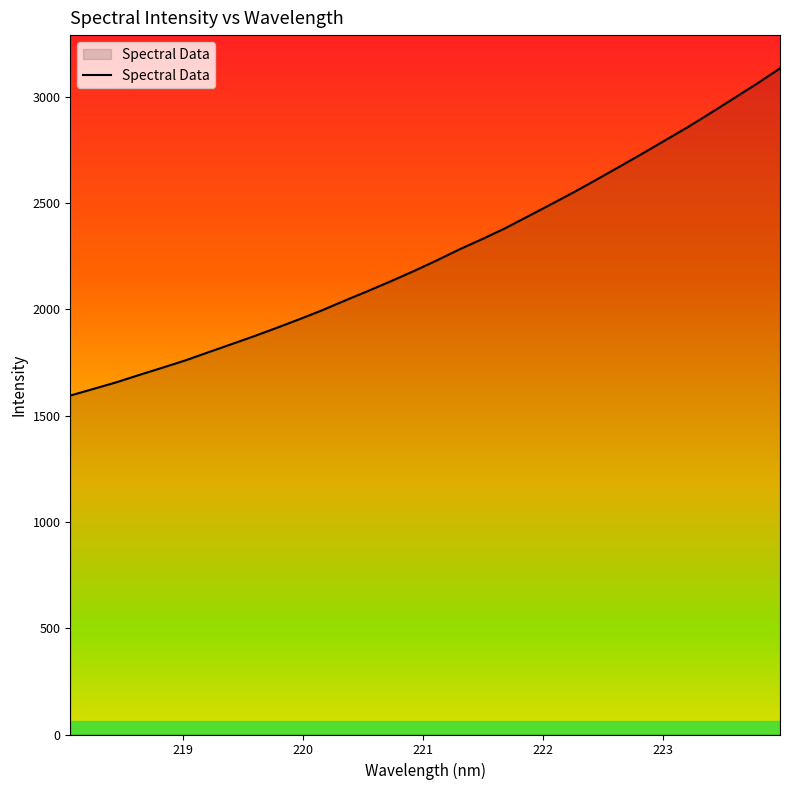

What is the maximum value shown in the chart?

3133.7